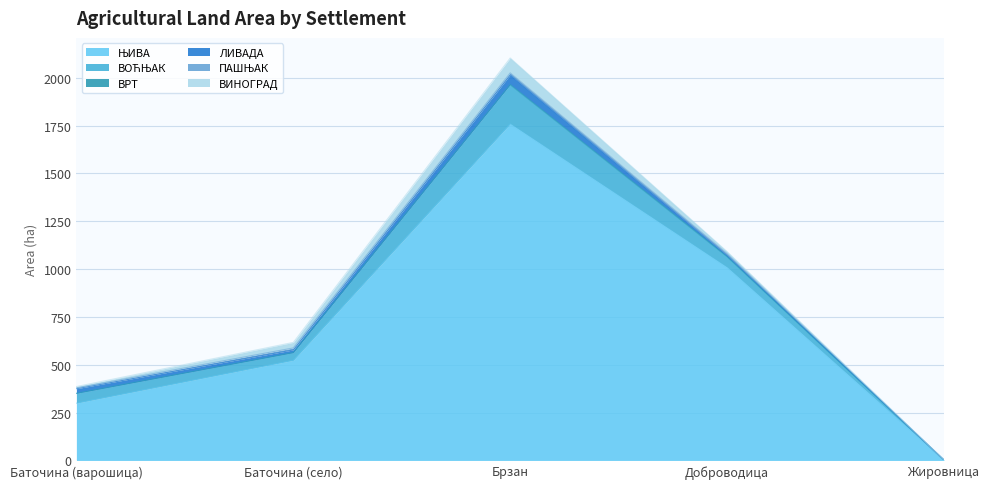

What is the label of the 2nd point from the left?

Баточина (село)